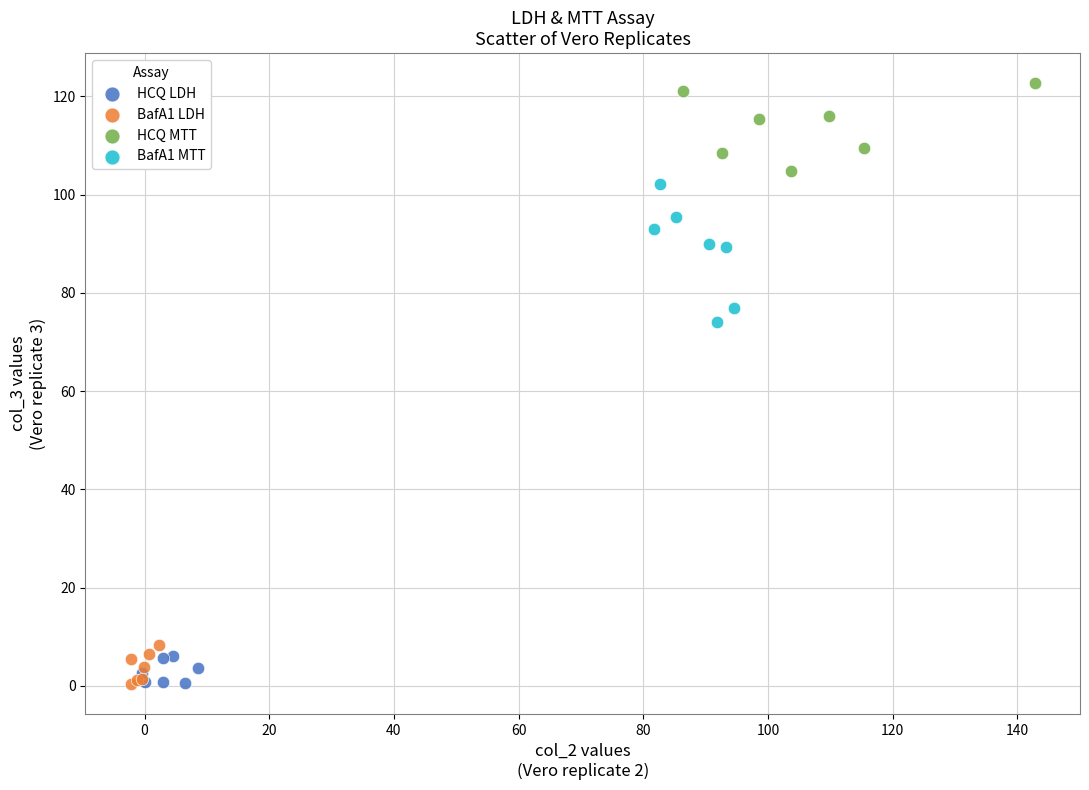

Which series contains the highest Y value?

HCQ MTT